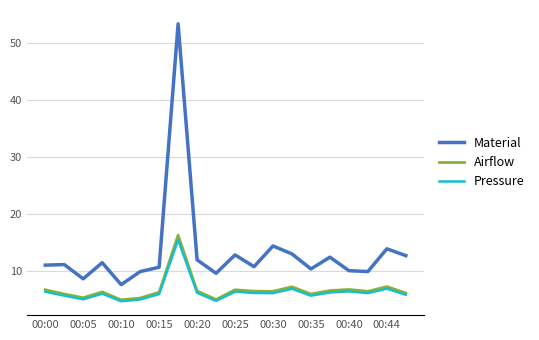

Which series has the largest range (max minus min)?

Material